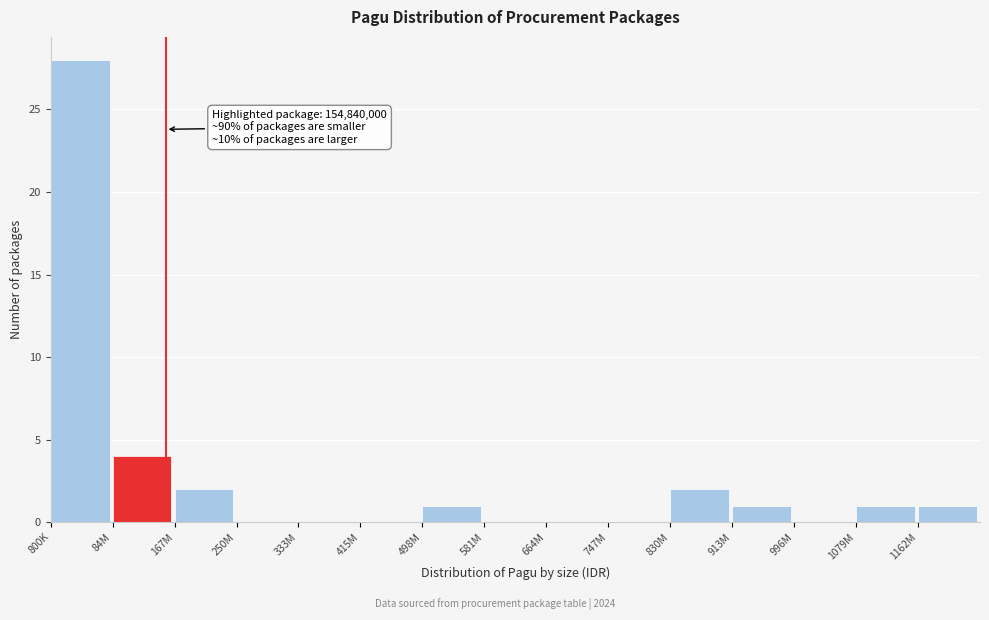

Reading right to left, transcribe all the data shown in this chart.

1162M=1	1079M=1	996M=0	913M=1	830M=2	747M=0	664M=0	581M=0	498M=1	415M=0	333M=0	250M=0	167M=2	84M=4	800K=28